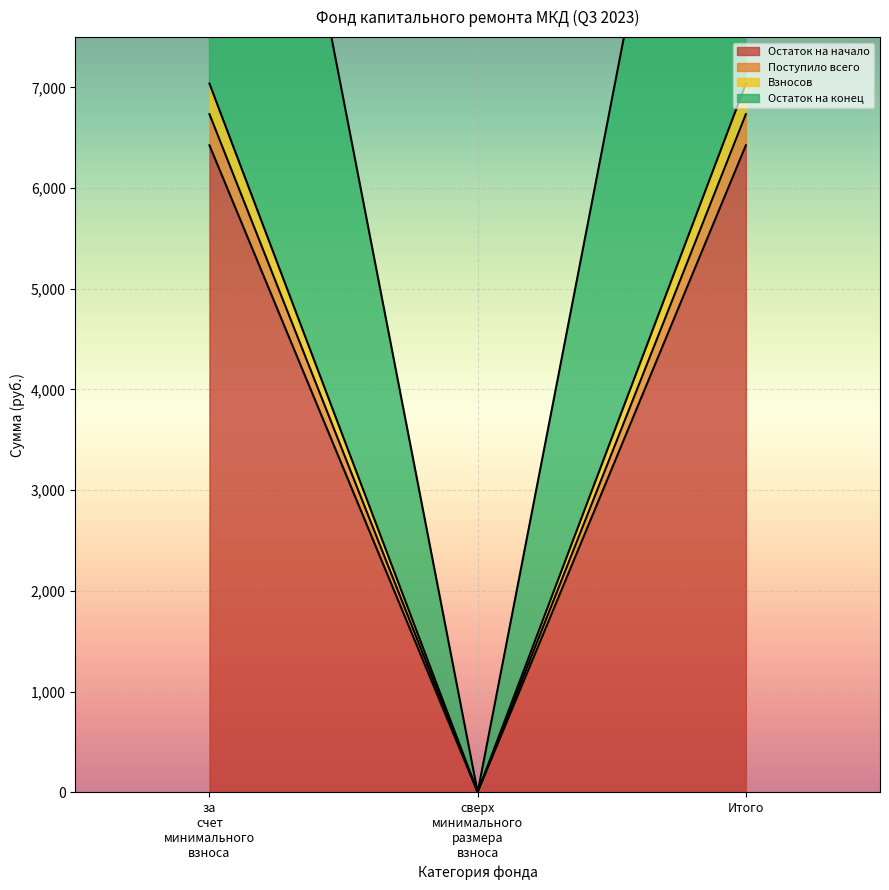

List the labels in order of Остаток на начало value, largest first.

за счет минимального взноса, Итого, сверх минимального размера взноса